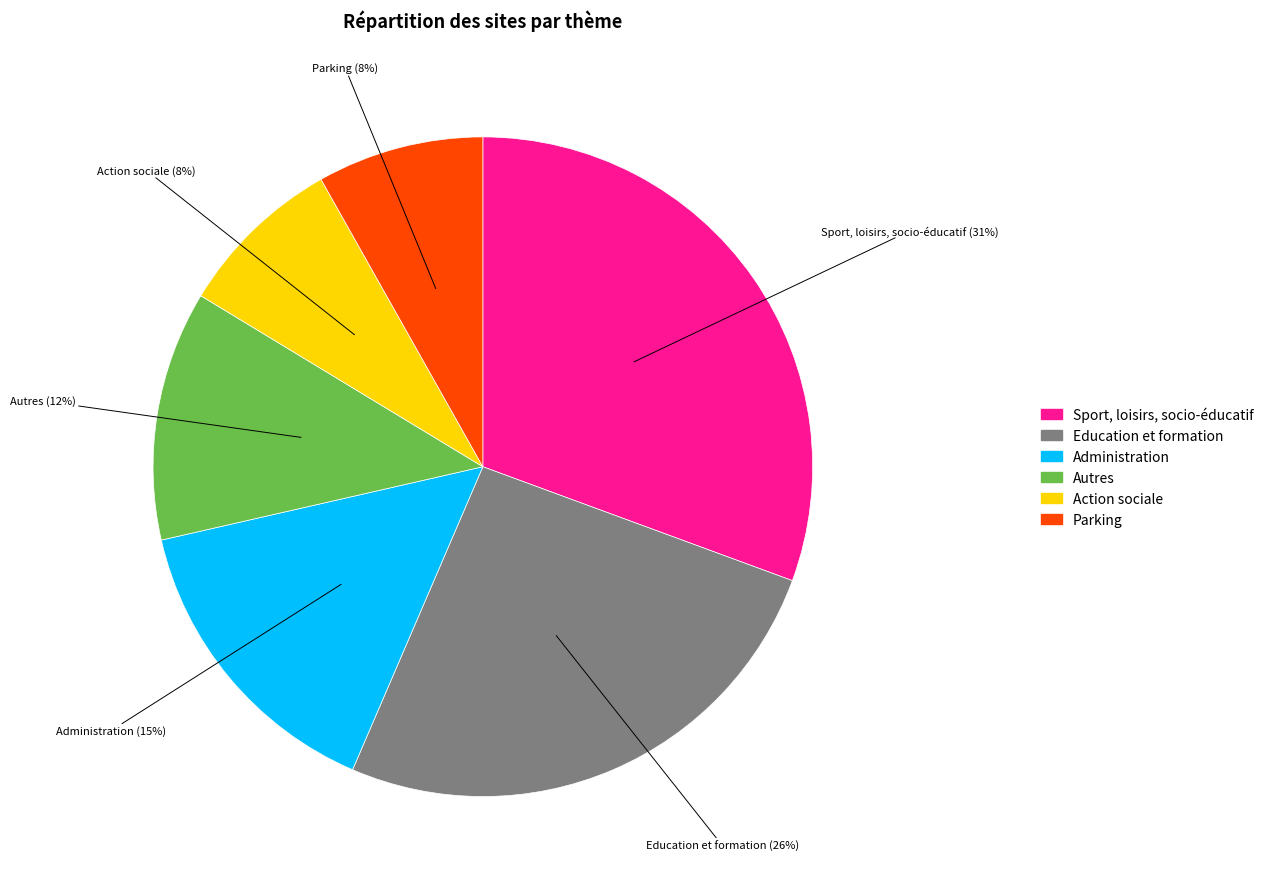

Combined, do Sport, loisirs, socio-éducatif and Parking account for over 50%?

No